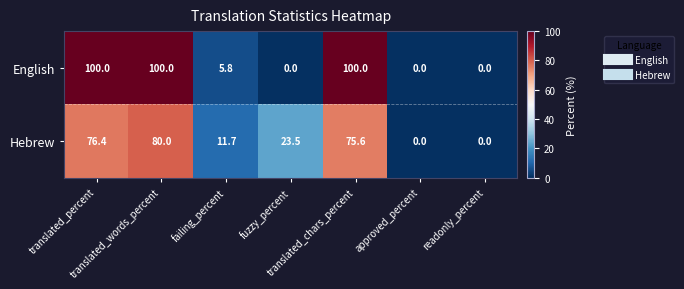

At how many categories does at least one series exceed 94?

3